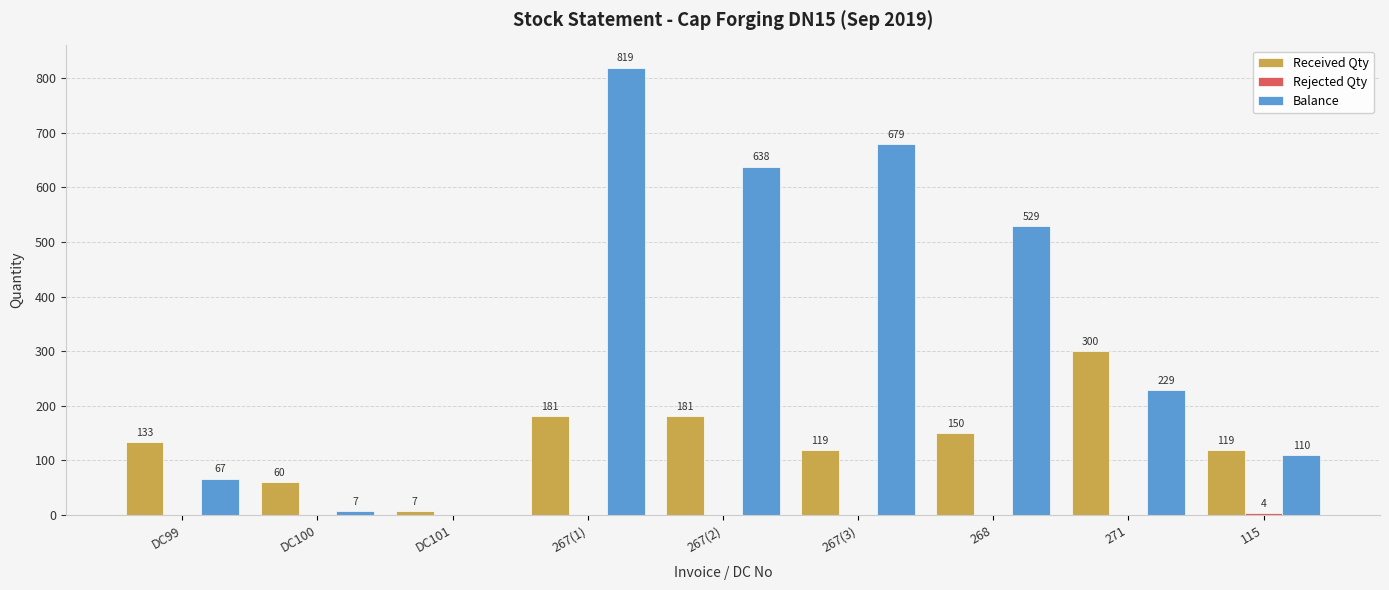

Between 267(2) and 268, which series saw the biggest shift?

Balance